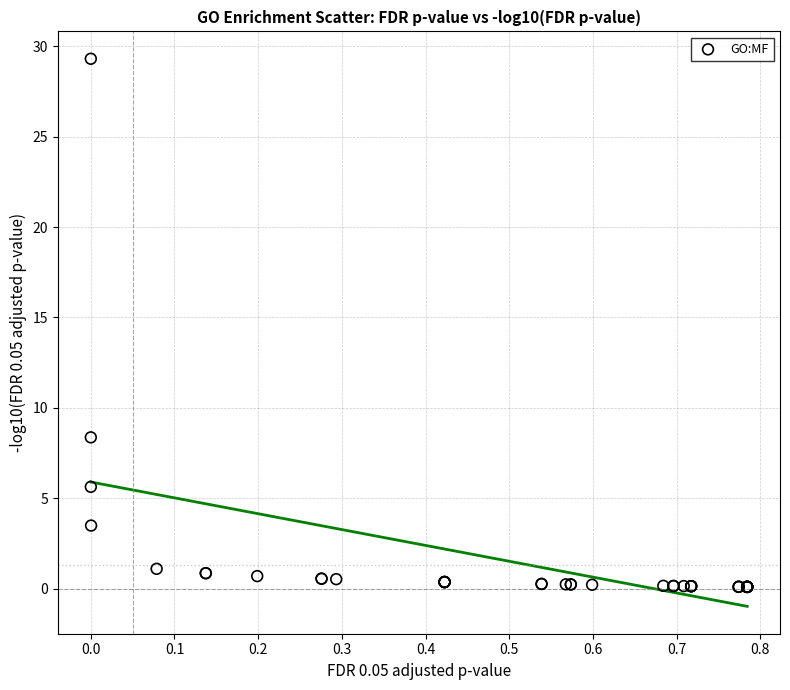

What Y value in the scatter plot is closest to 14?

8.4